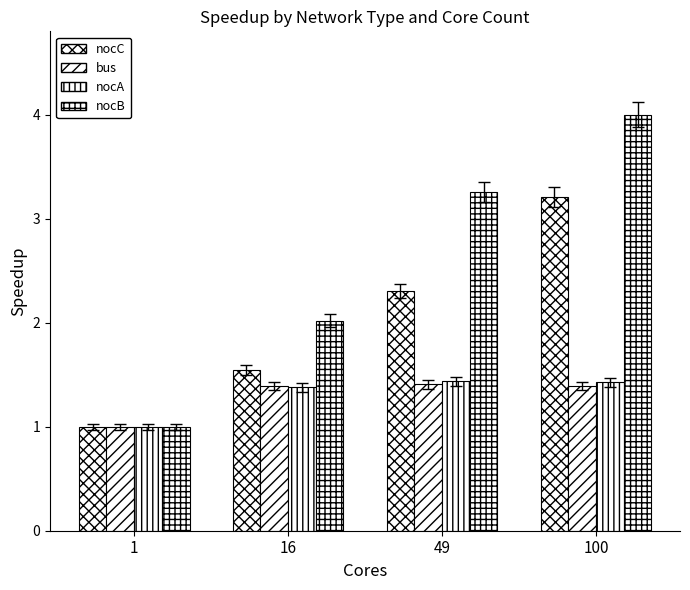

What is the maximum value shown in the chart?

4.0